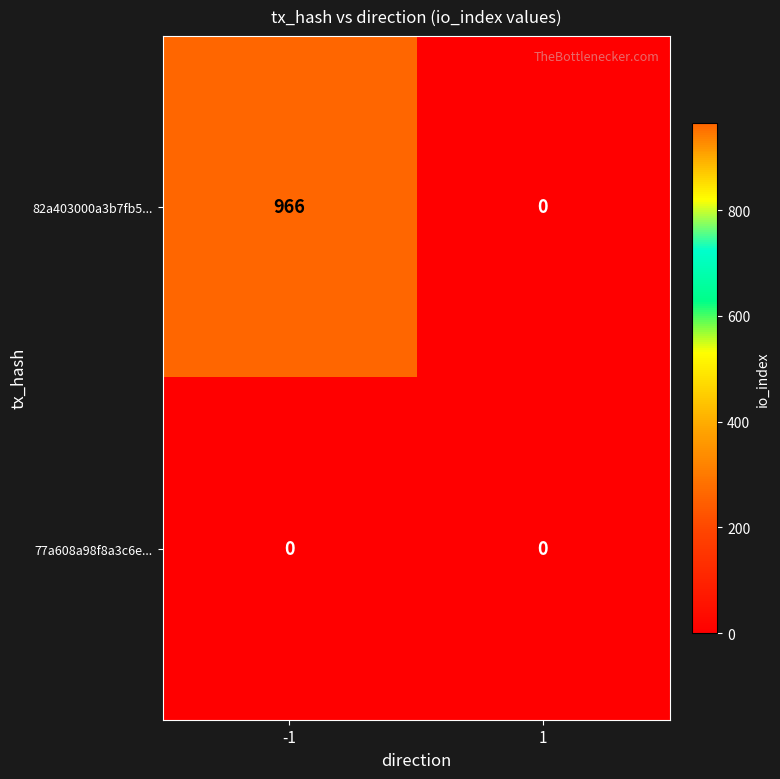

What is the difference between the 82a403000a3b7fb5... values at -1 and 1?

966